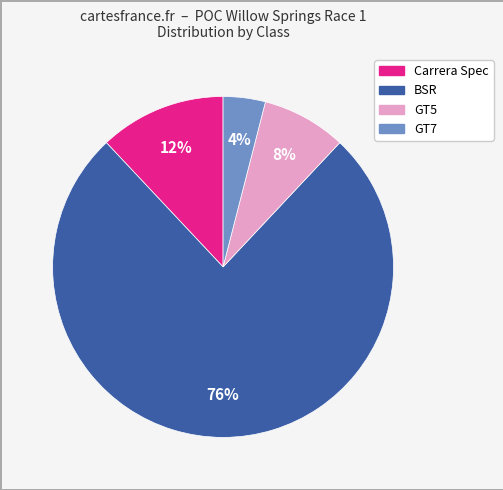

Approximately how many times larger is the value at Carrera Spec compared to GT7?

3.0